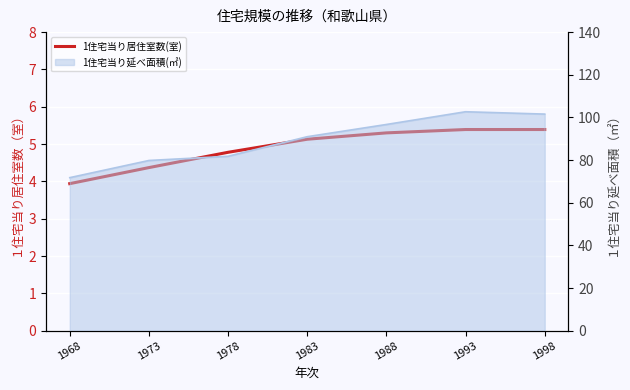

Approximately how many times larger is the value at 1968 compared to 1998?

0.7